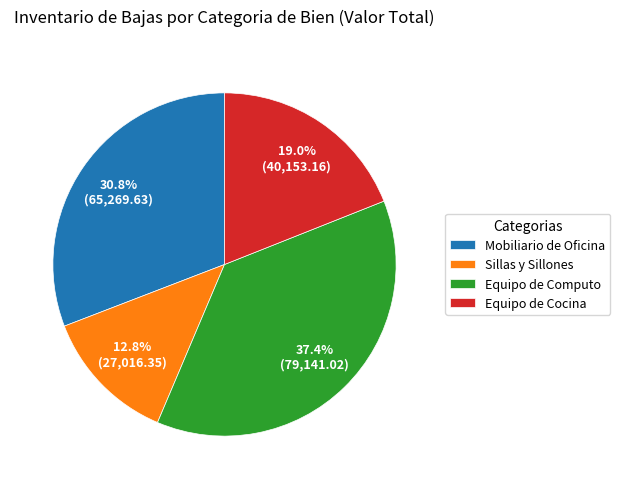

To the nearest percent, what is the difference between the largest and smallest slice percentages?

25%